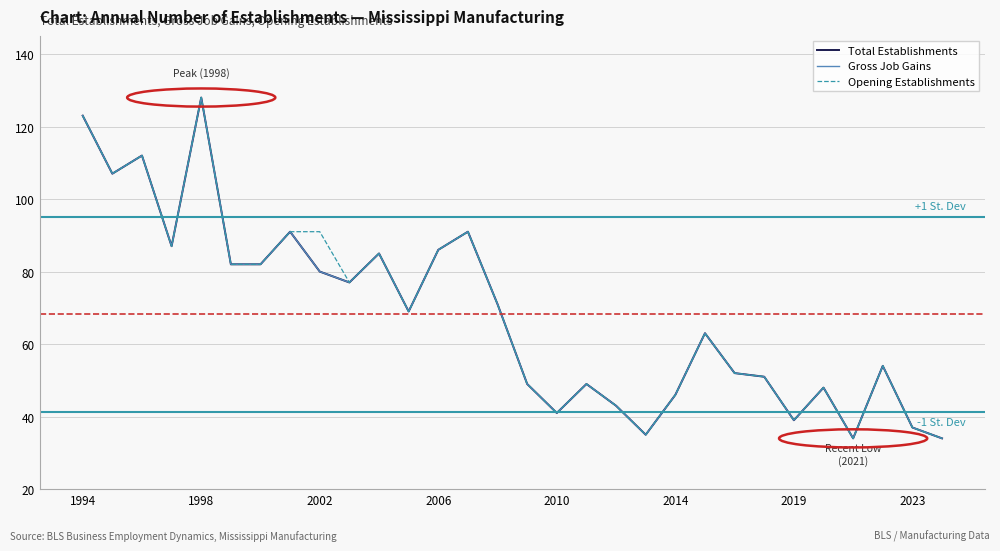

What is the difference between the second highest and second lowest values in the Opening Establishments series?

89